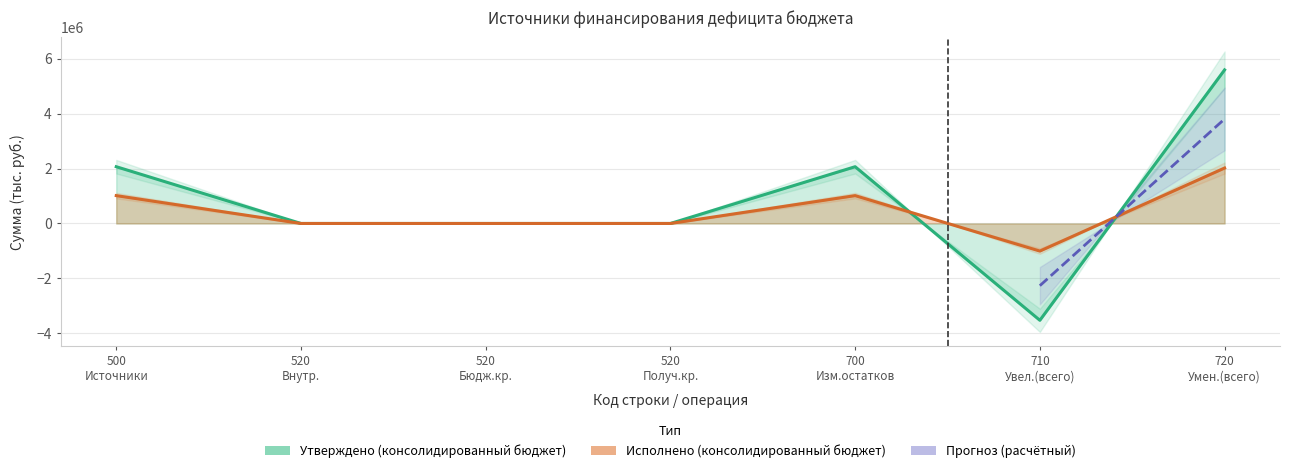

Is the value of Утверждено (консолидированный бюджет) at 520_4 greater than the value of Исполнено (консолидированный бюджет) at 720_3?

No